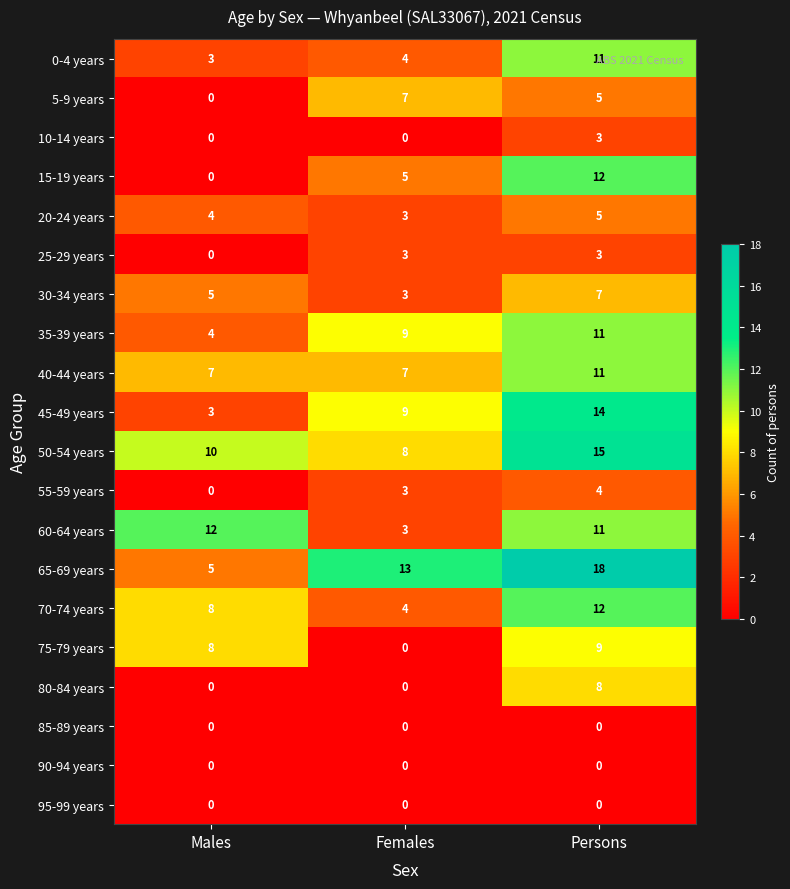

At which category is the sum across all series the highest?

Persons